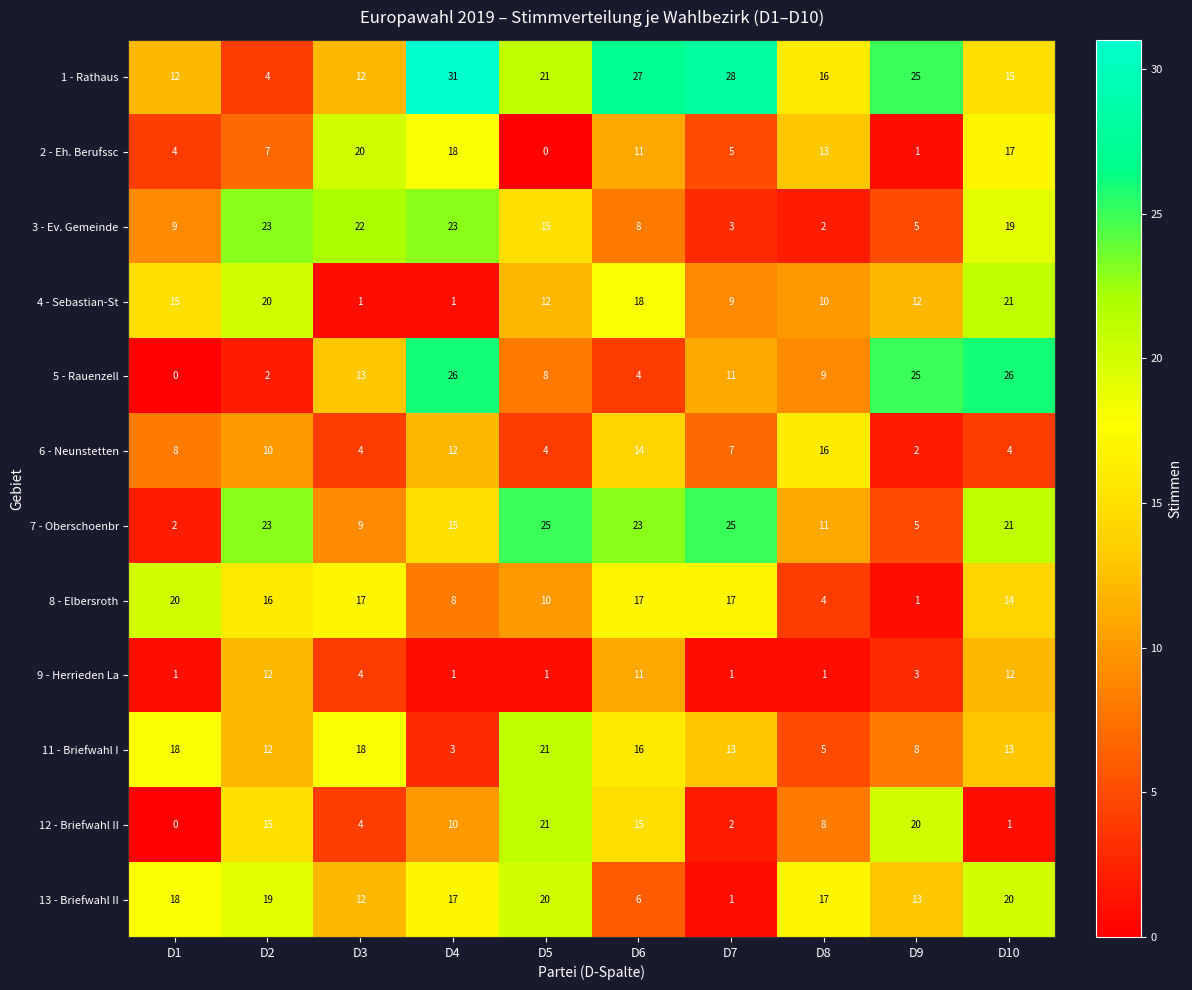

Where does the 8 - Elbersroth series first go above 16?

D1